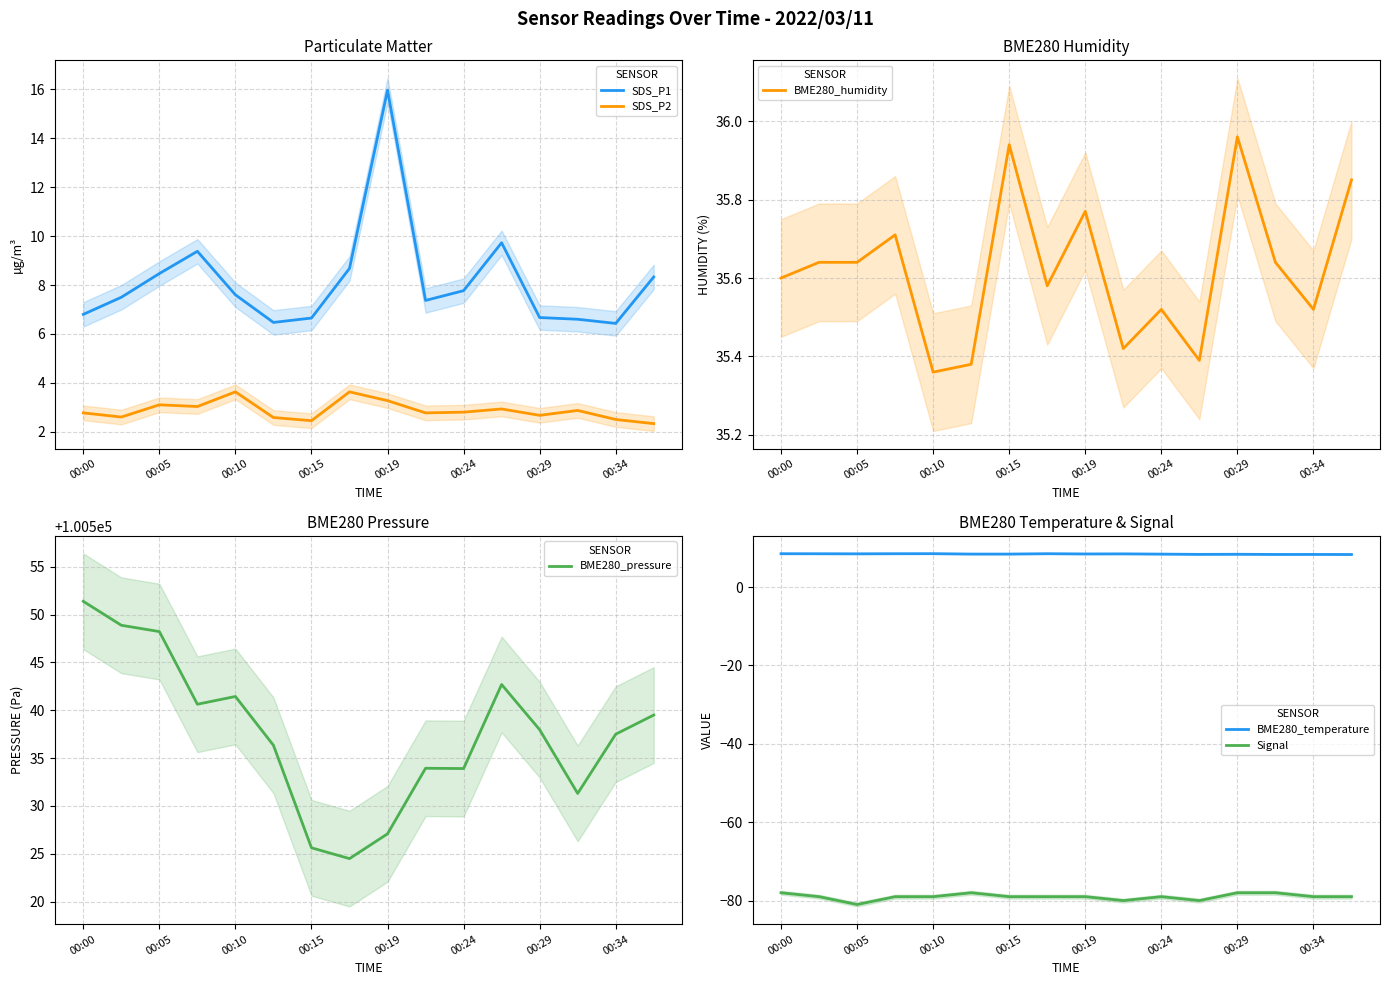

At how many categories does at least one series exceed 94940?

16